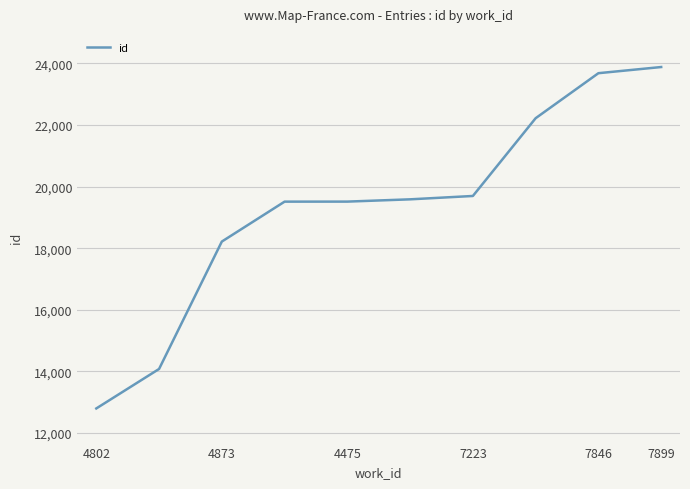

What is the smallest value displayed?

12800